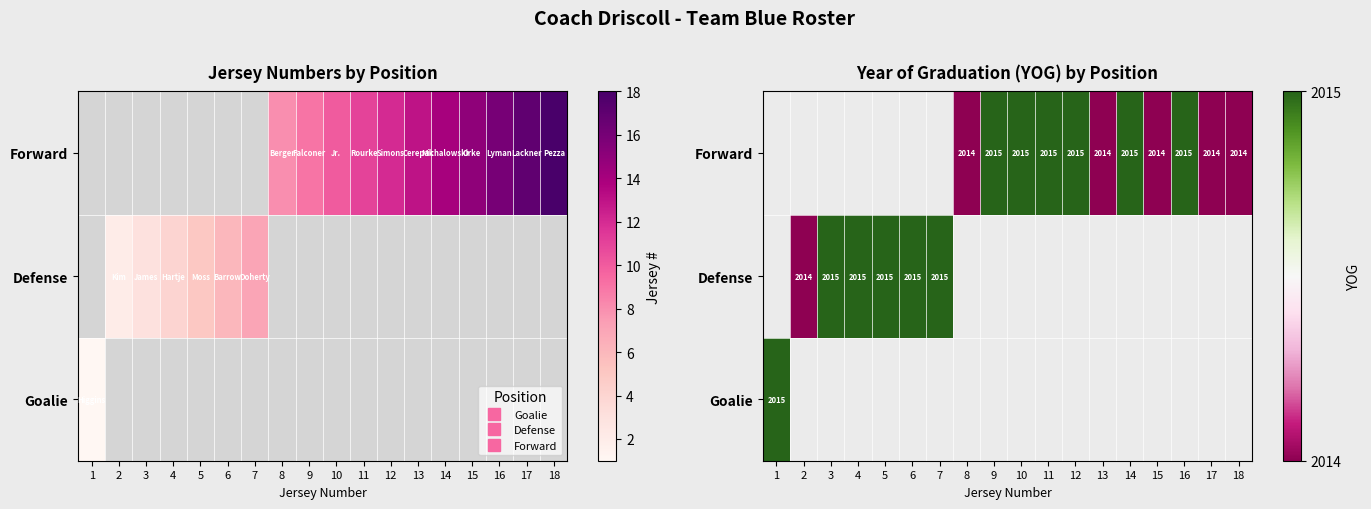

Rank the series by their average value, from lowest to highest.

Goalie, Defense, Forward